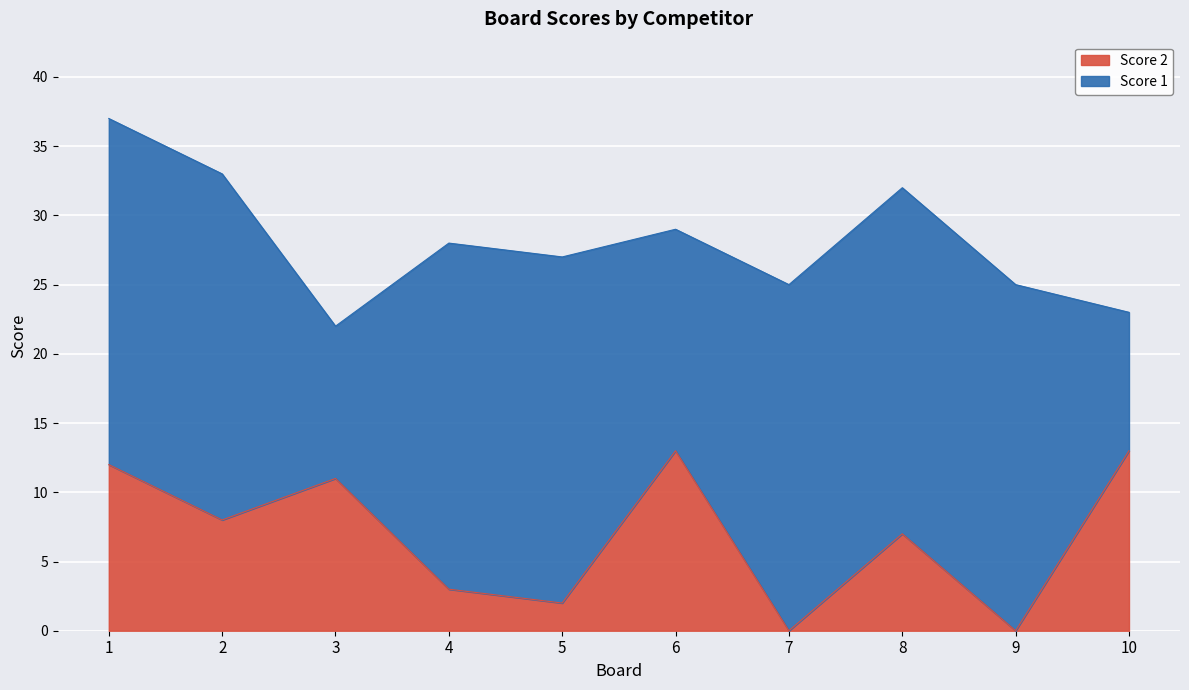

Is it true that the value at 2 is 8?

True